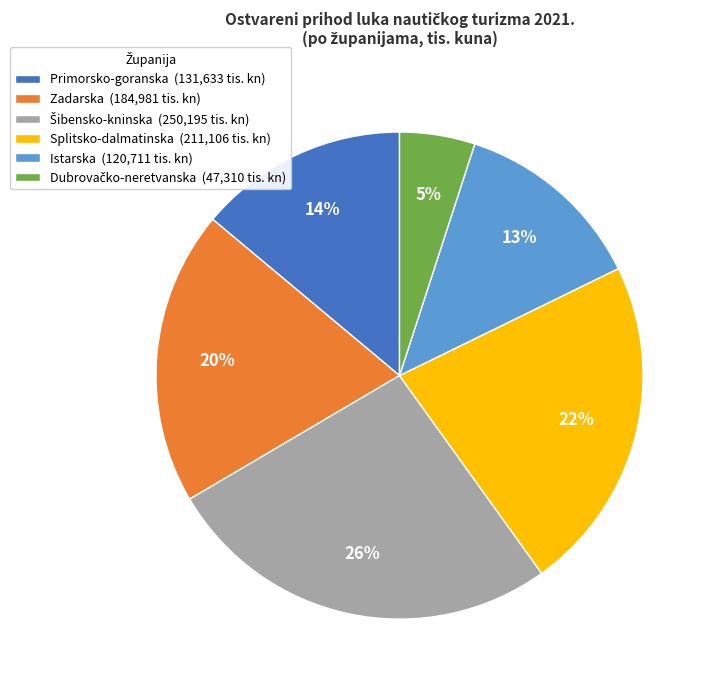

What percentage is the Zadarska slice, to the nearest percent?

20%